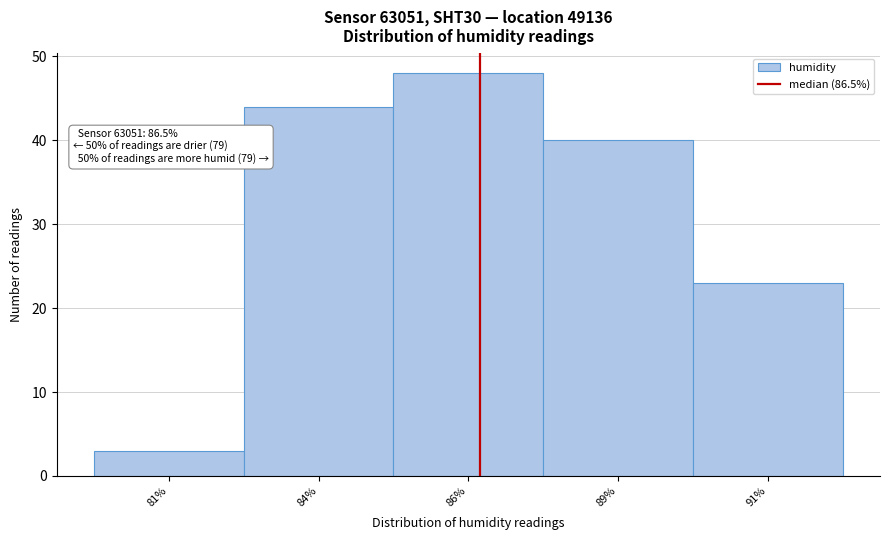

Reading left to right, list all the values displayed in this chart.

81%=3	84%=44	86%=48	89%=40	91%=23